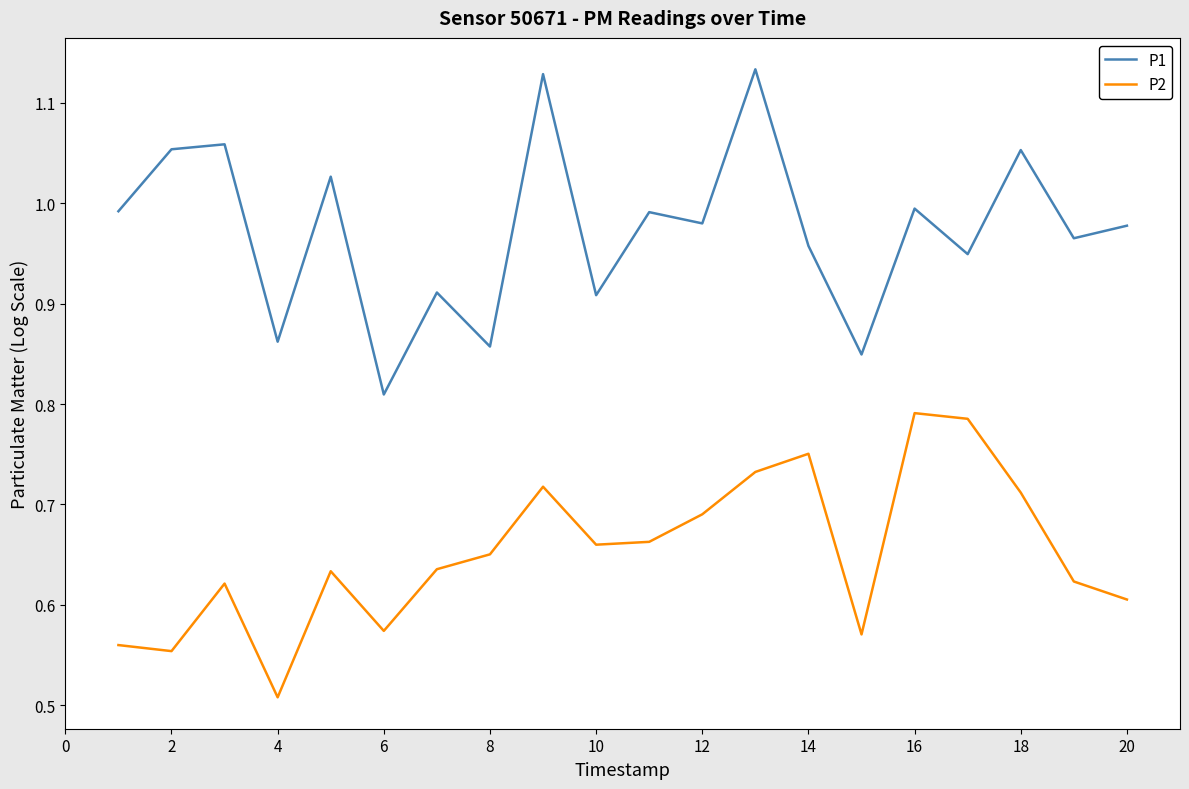

What is the difference between the maximum and minimum values in the P2 series?

0.3